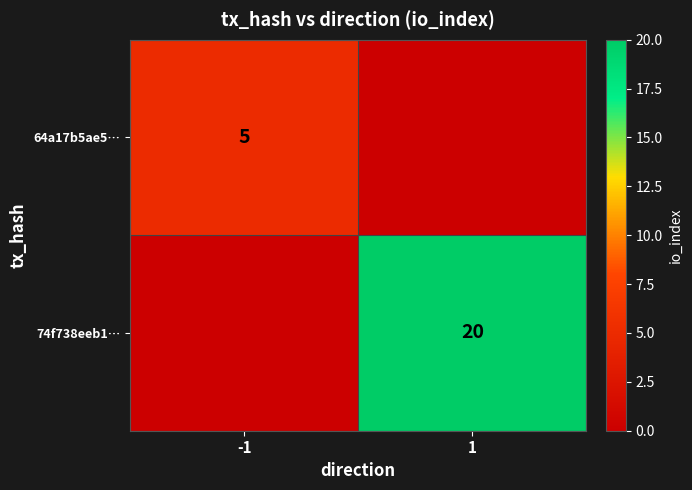

The value of 64a17b5ae5… at -1 is 3. True or false?

False